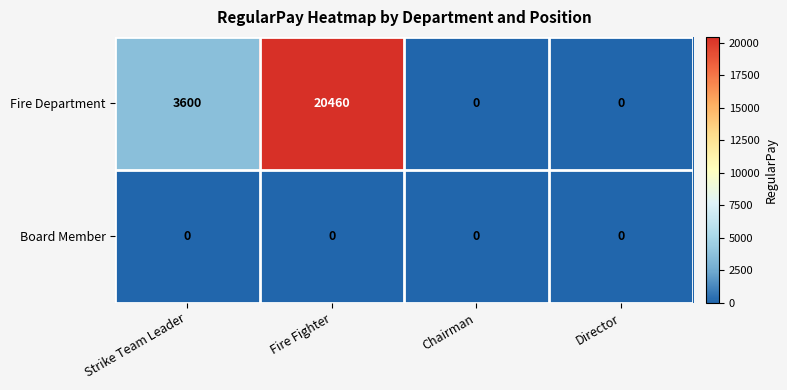

Reading left to right, extract all data points from this chart.

Fire Department: 3600	20460	0	0
Board Member: 0	0	0	0